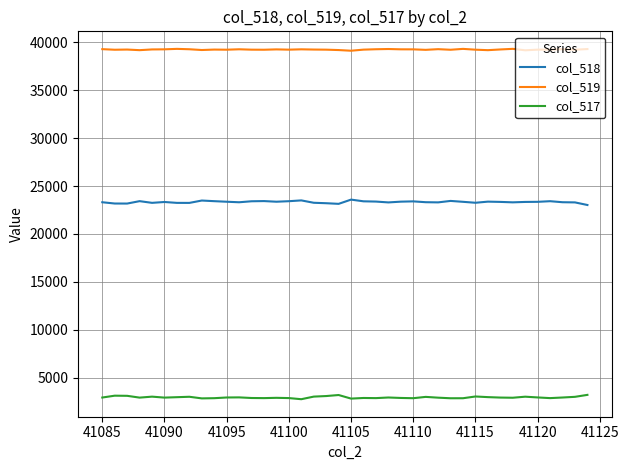

What is the average value of the col_518 series?

23337